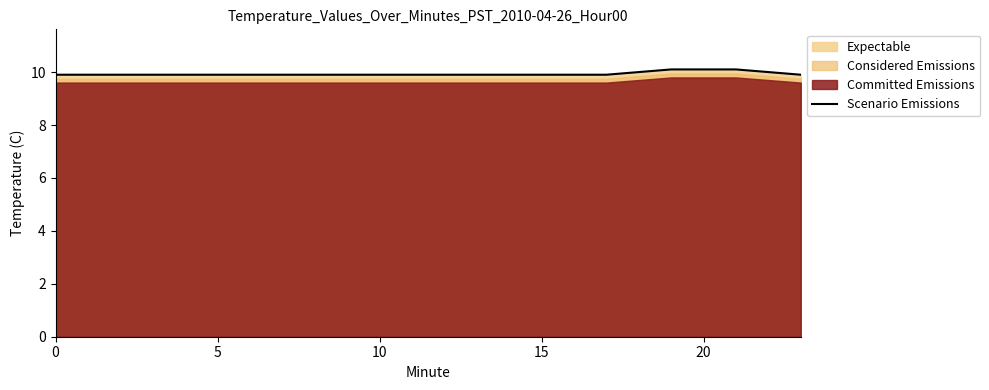

What is the smallest value displayed?

9.9